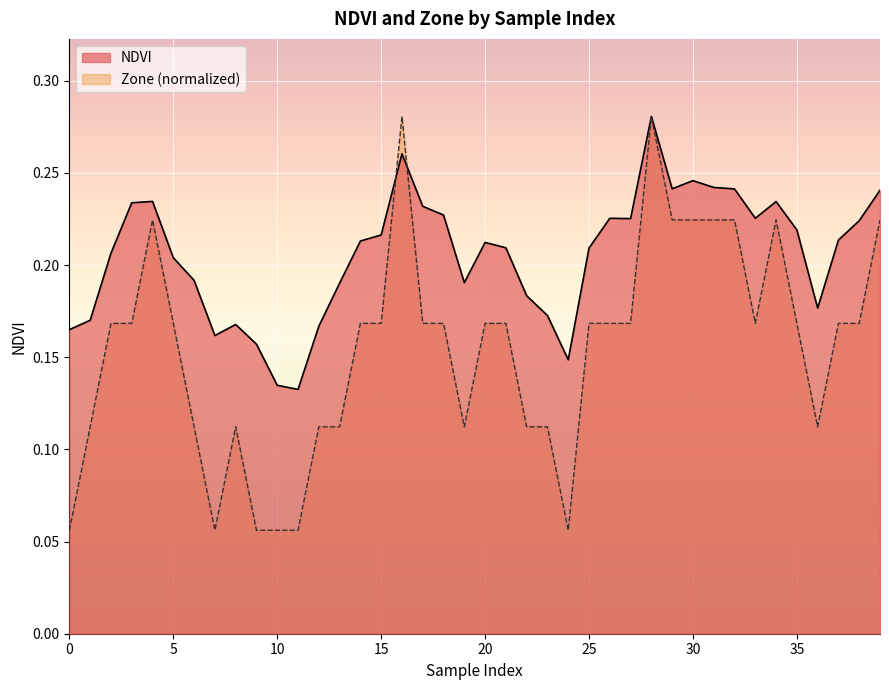

What is the difference between the second highest and second lowest values in the NDVI series?

0.1